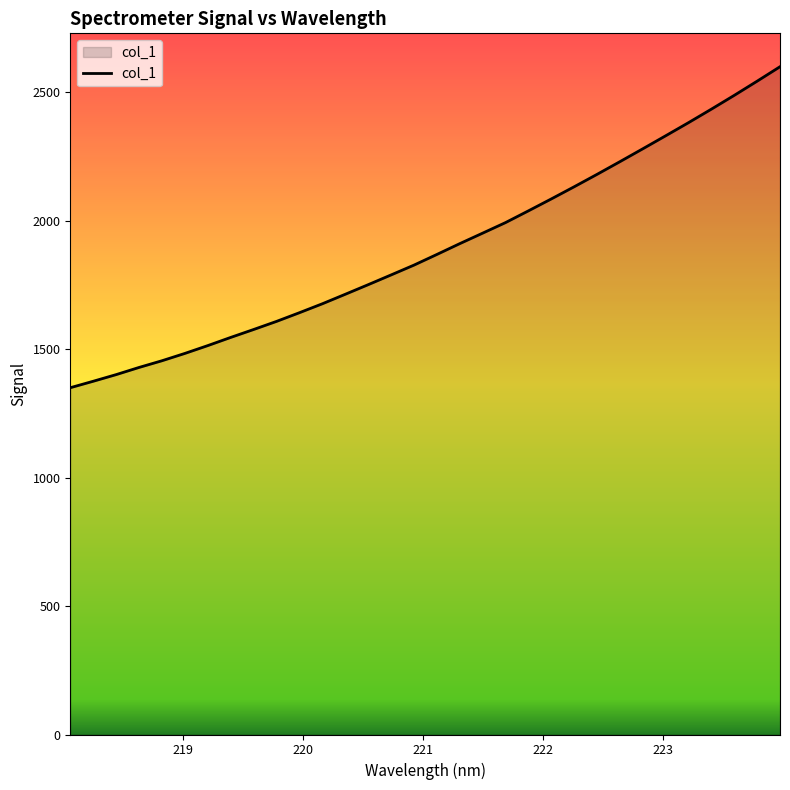

True or false: there are more than 1 points higher than both neighbors.

False